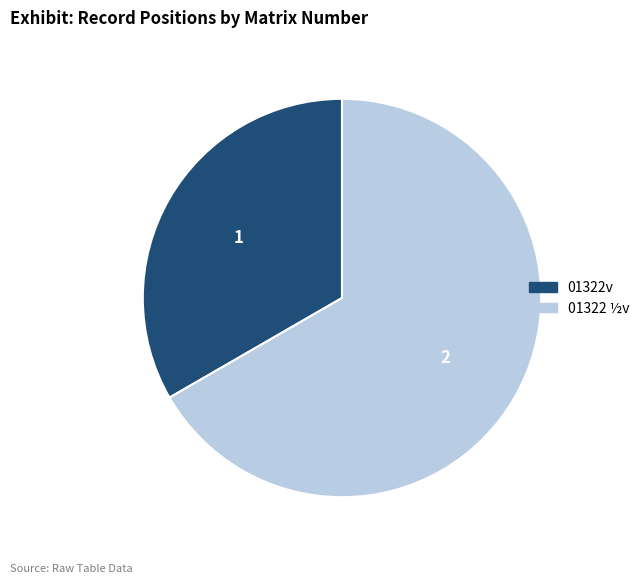

Do 01322v and 01322 ½v together represent more than half of the pie?

Yes